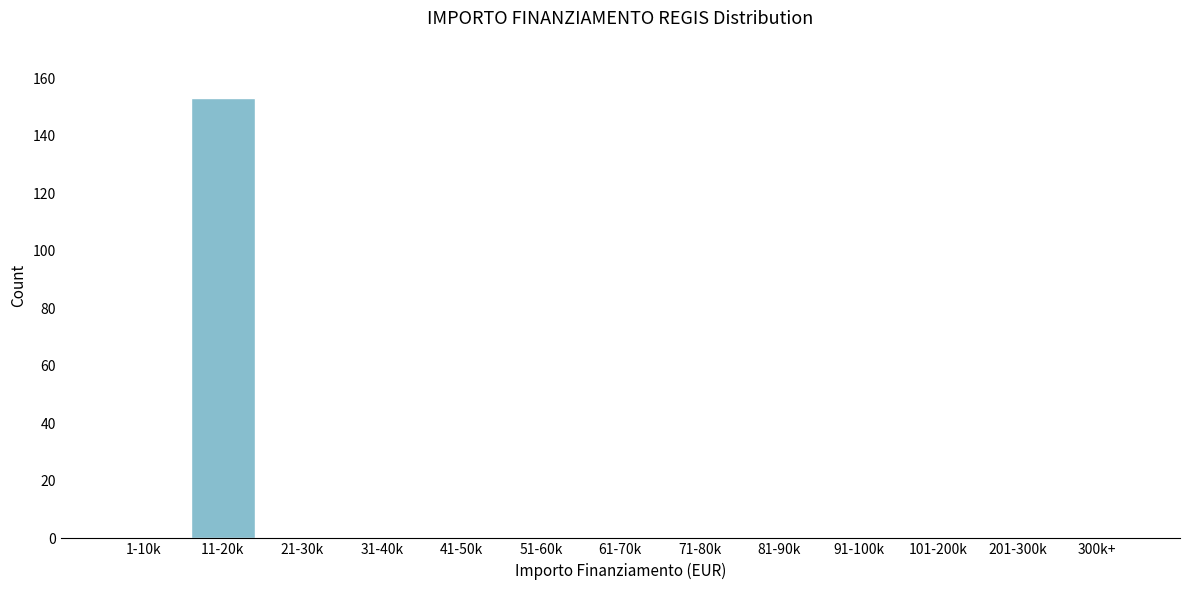

Reading left to right, list all the values displayed in this chart.

1-10k=0	11-20k=153	21-30k=0	31-40k=0	41-50k=0	51-60k=0	61-70k=0	71-80k=0	81-90k=0	91-100k=0	101-200k=0	201-300k=0	300k+=0